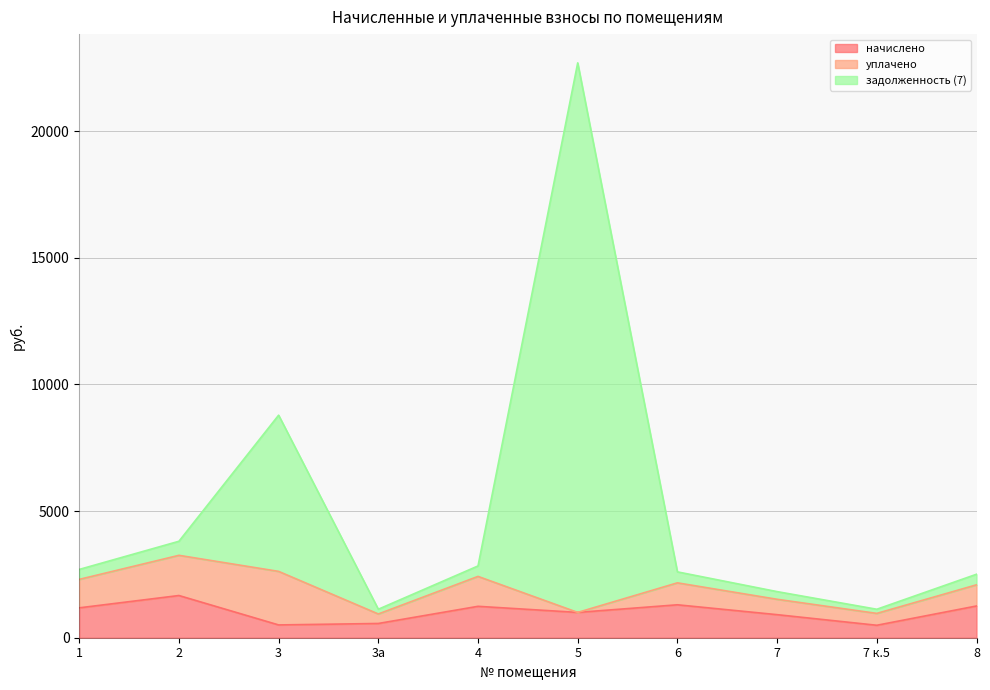

True or false: задолженность (7) has a value of 22699.4 at 5.

True